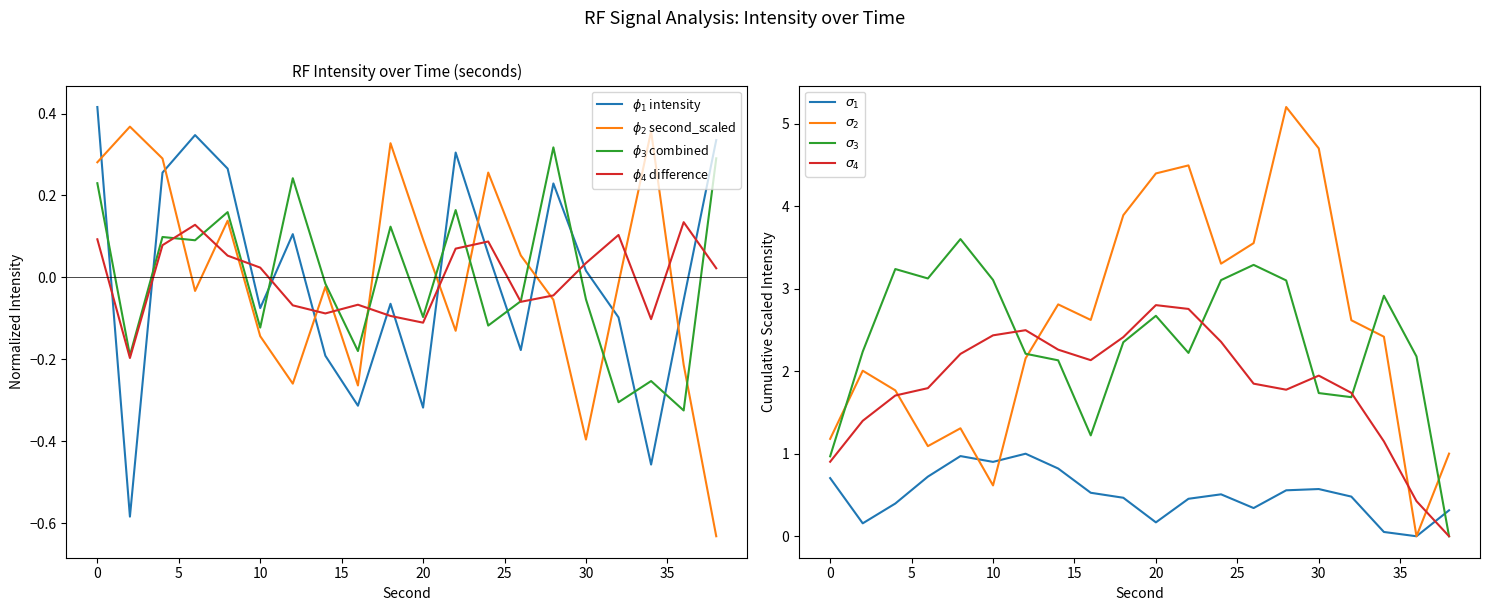

At which label is second_scaled closest to 0?

32